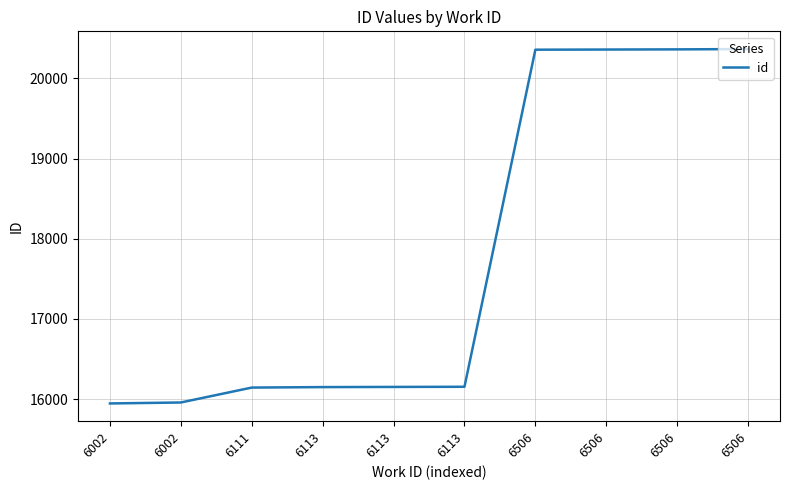

Where is the data nearest to the value 18156?

6113